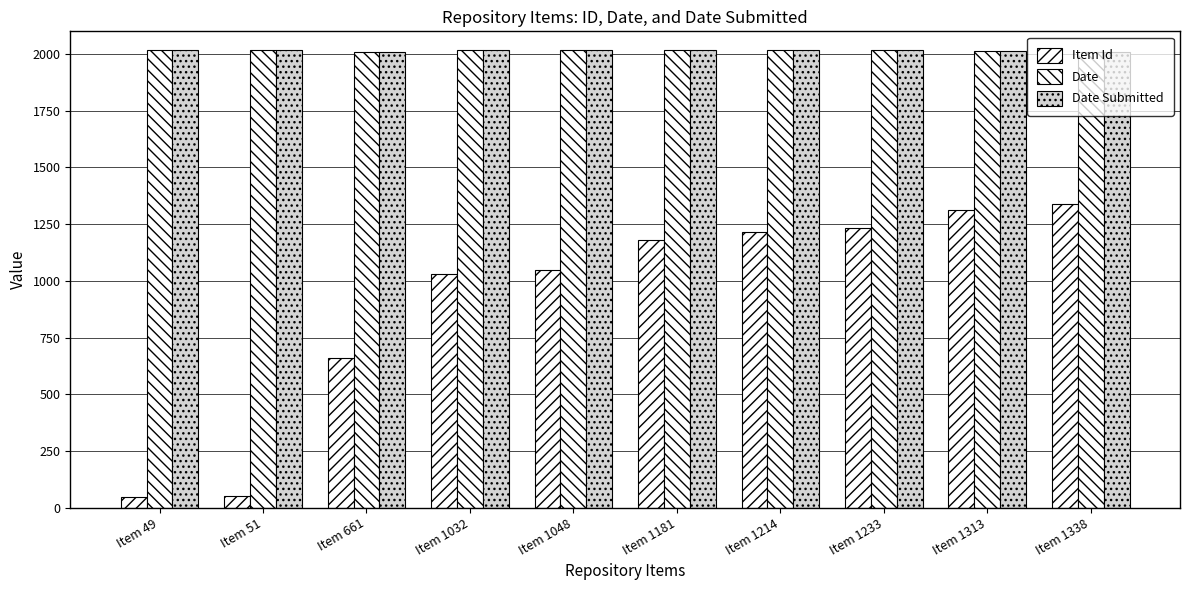

Which series changed the most between Item 1181 and Item 1313?

Item Id